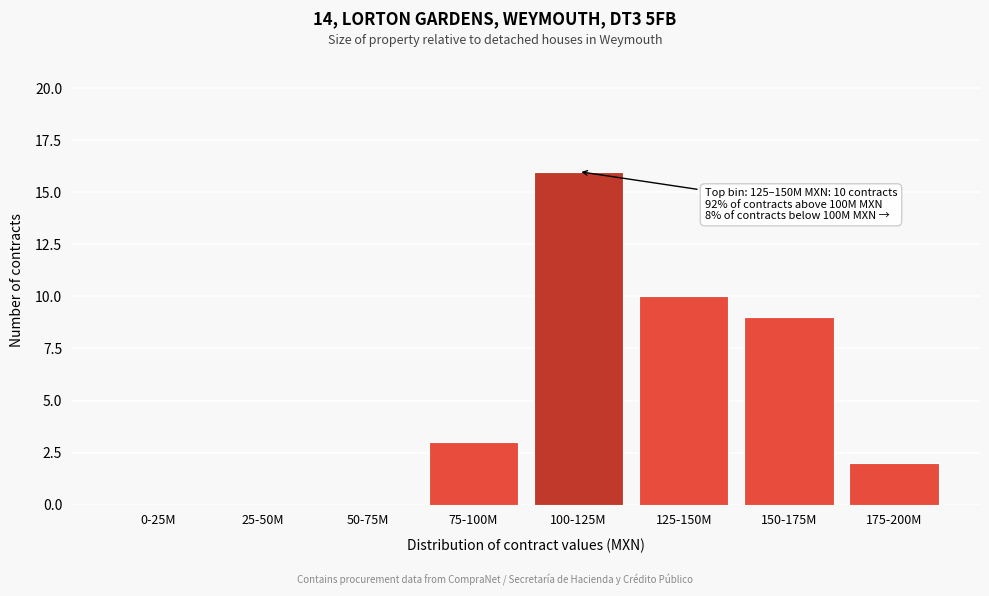

Reading left to right, extract all data points from this chart.

0-25M=0	25-50M=0	50-75M=0	75-100M=3	100-125M=16	125-150M=10	150-175M=9	175-200M=2